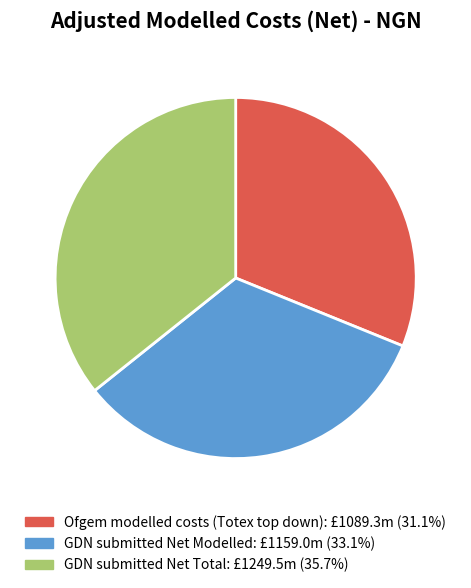

Between GDN submitted Net Modelled and GDN submitted Net Total, which is larger?

GDN submitted Net Total